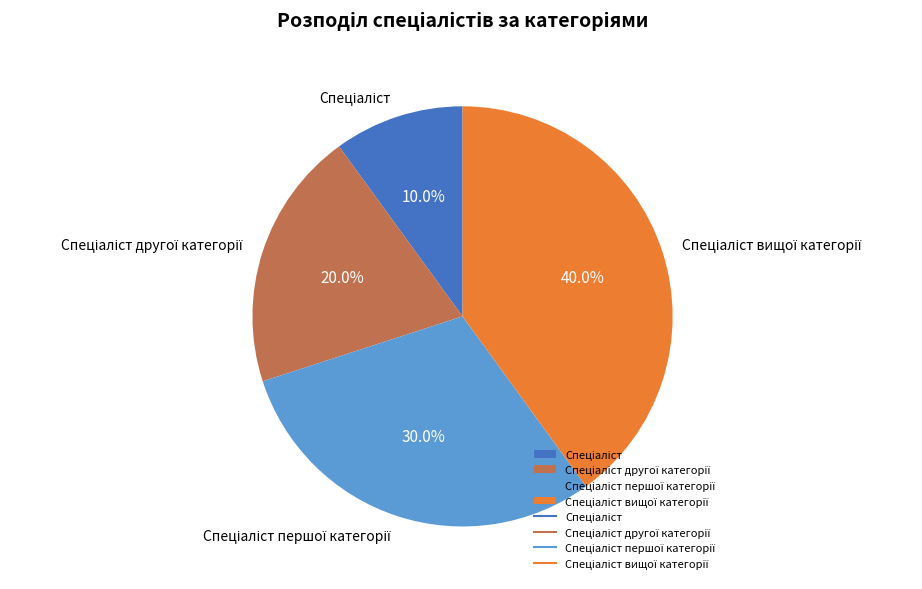

Is there any slice that represents more than half of the pie?

No